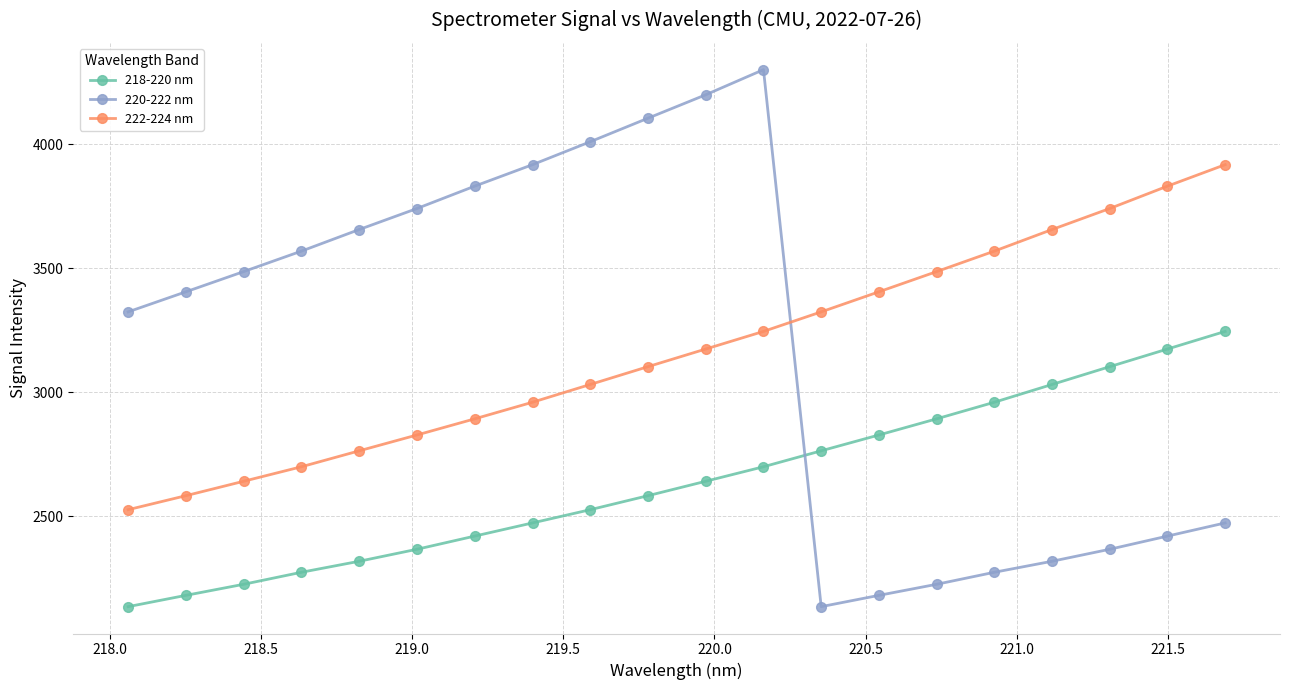

Which series has the widest spread of values?

220-222 nm